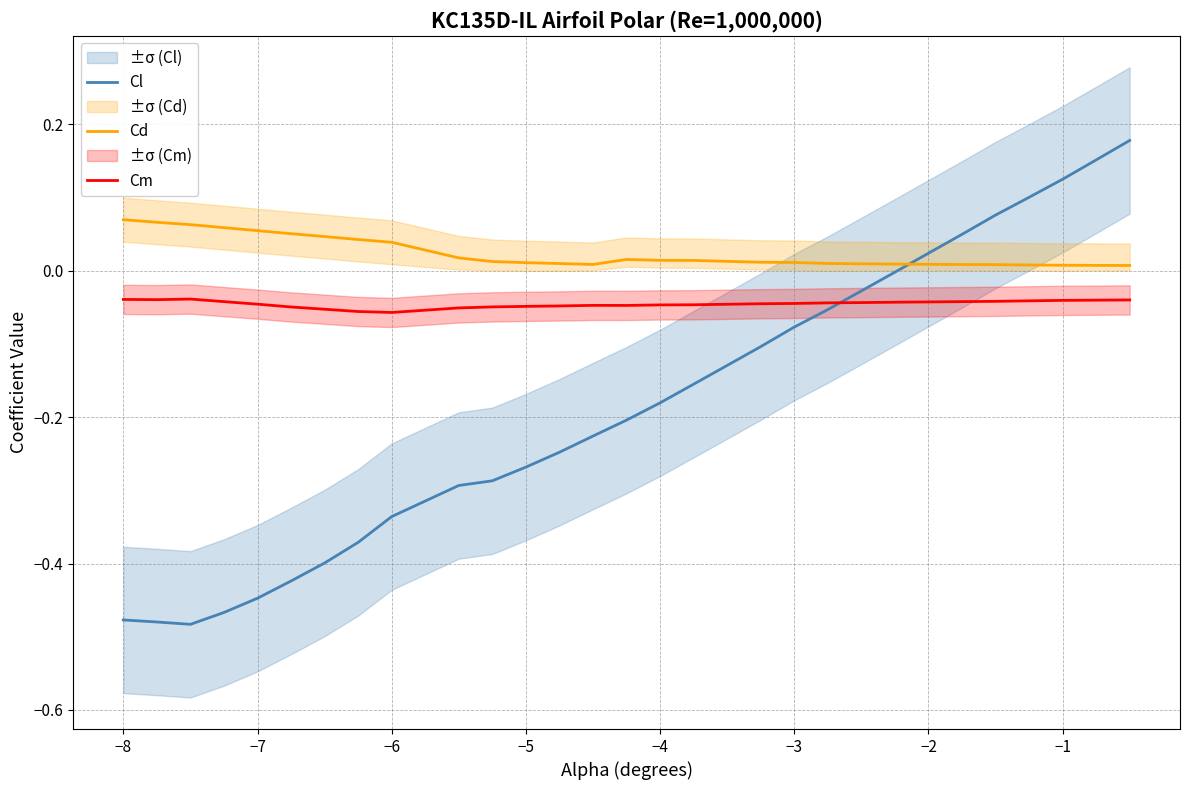

True or false: Cm and Cd intersect in this chart.

False